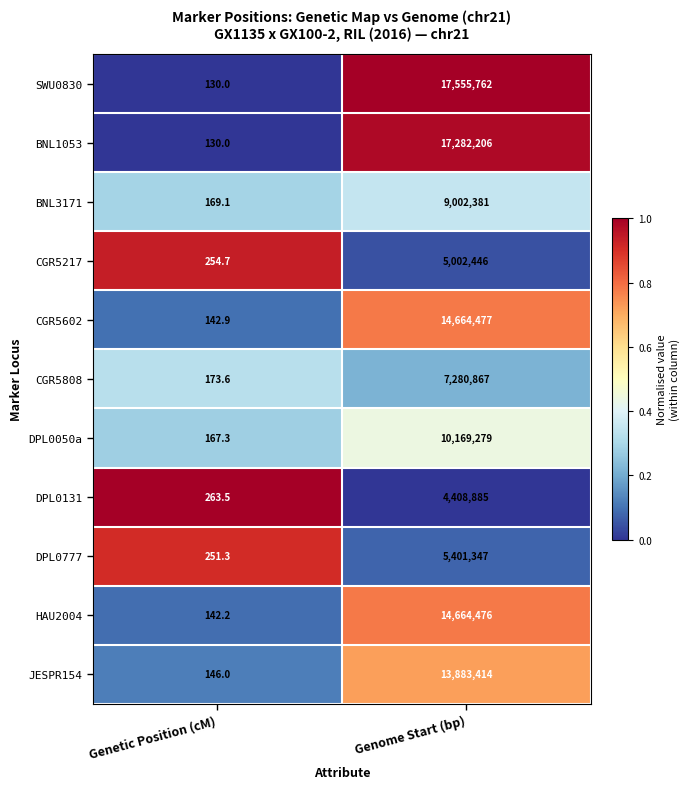

Which series changed the most between Genetic Position (cM) and Genome Start (bp)?

SWU0830